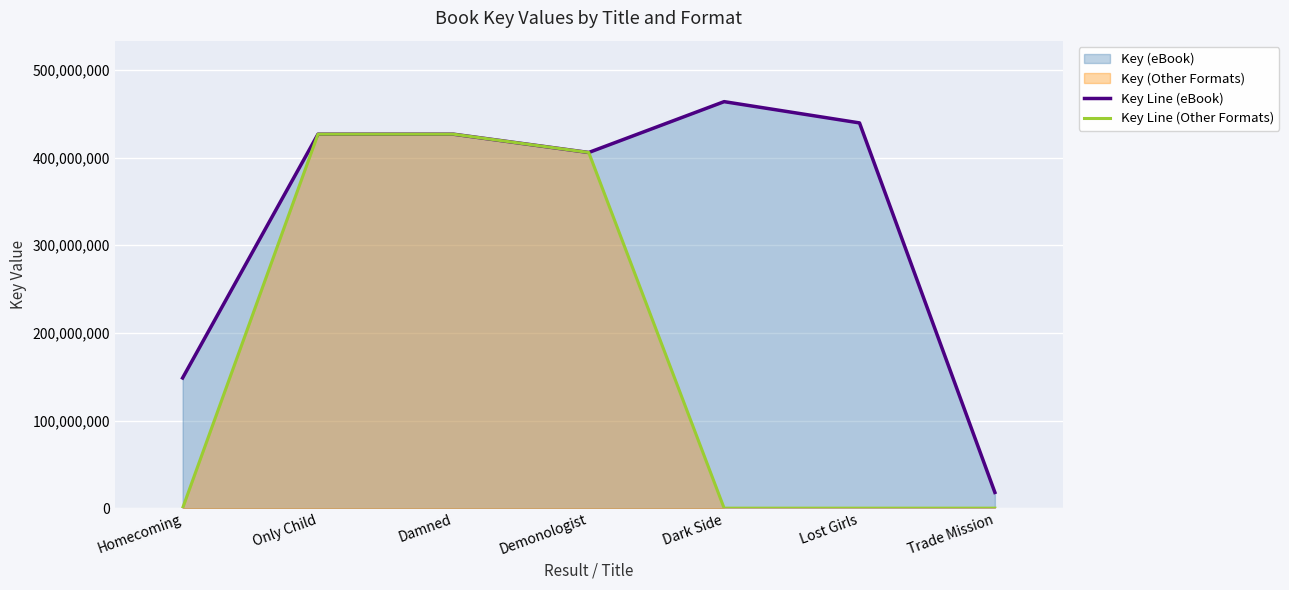

Rank the series by their average value, from highest to lowest.

Key Line (eBook), Key Line (Other Formats)